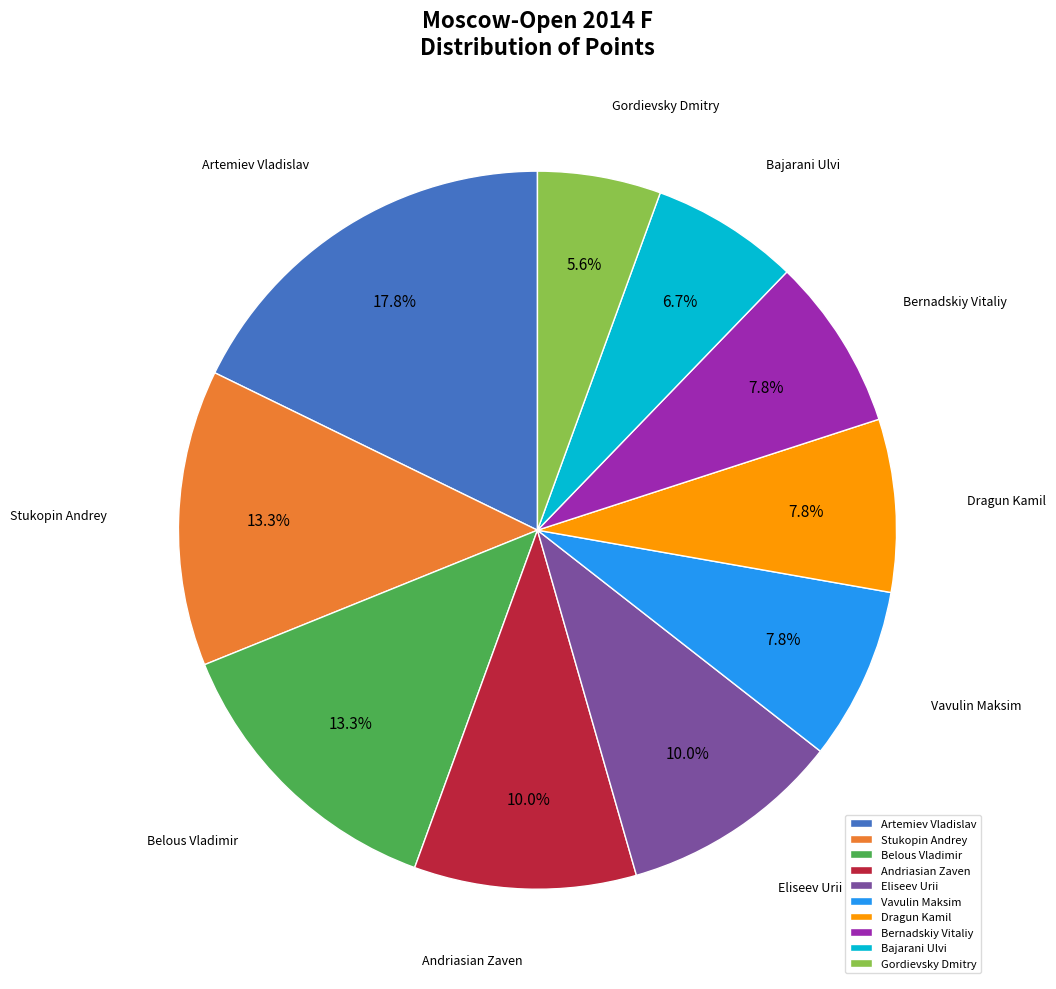

Which slice is the largest?

Artemiev Vladislav